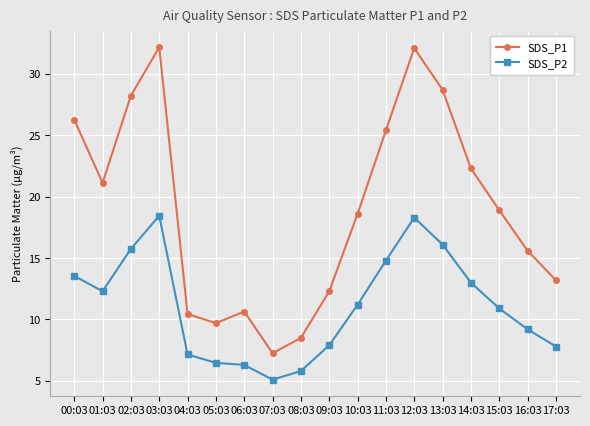

The value of SDS_P1 at 17:03 is 8.0. True or false?

False